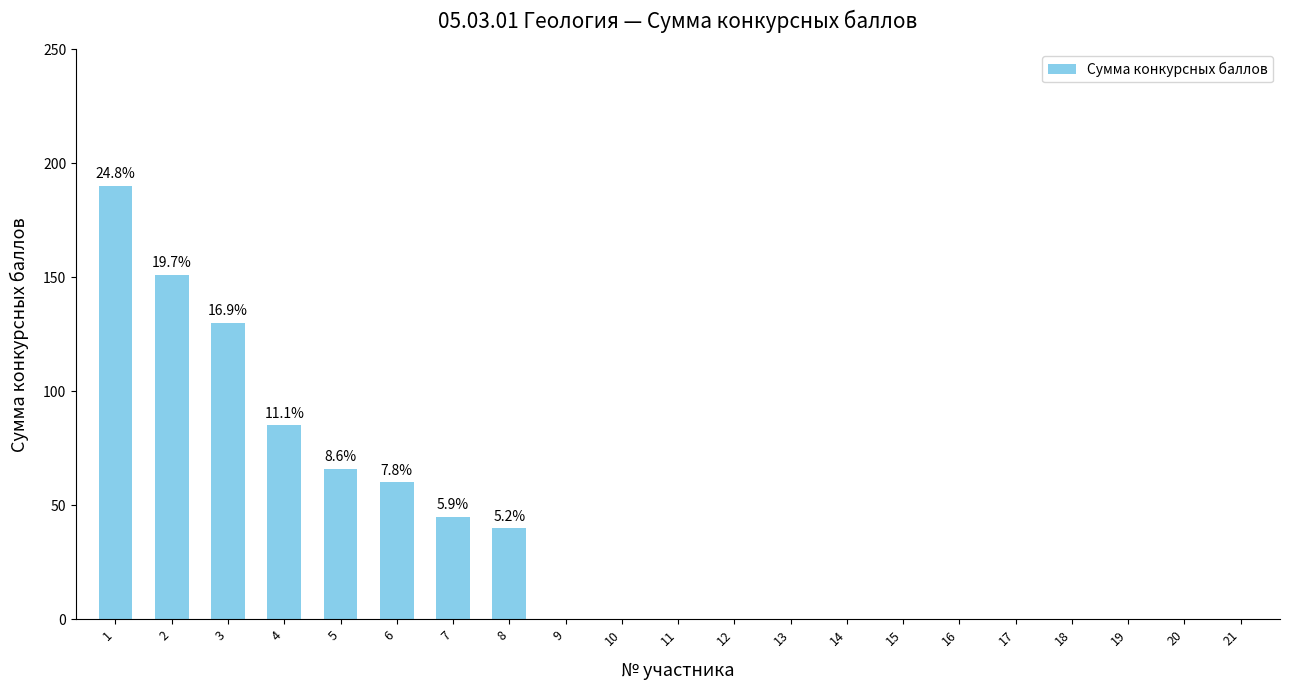

What is the greatest value displayed?

190